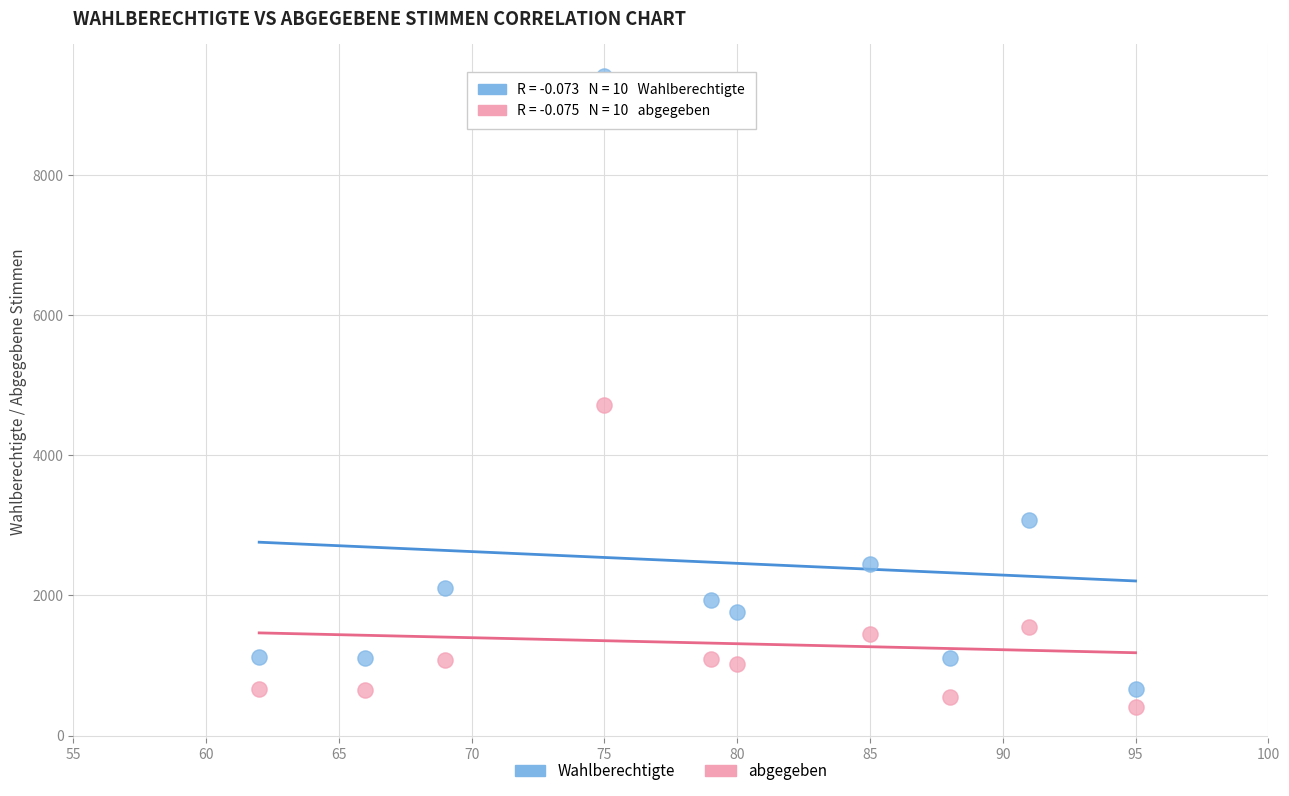

Which series has the largest Y range (max minus min)?

Wahlberechtigte